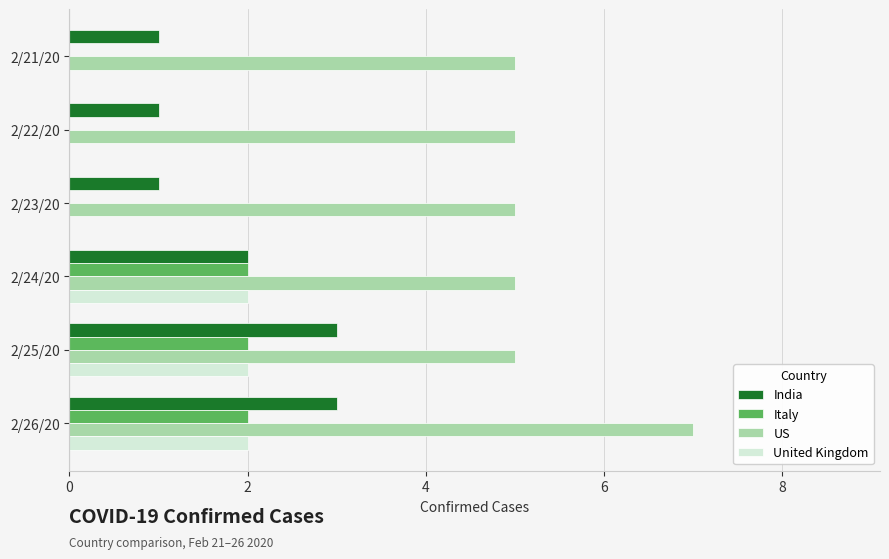

The United Kingdom series shows 0 at 2/21/20. True or false?

True